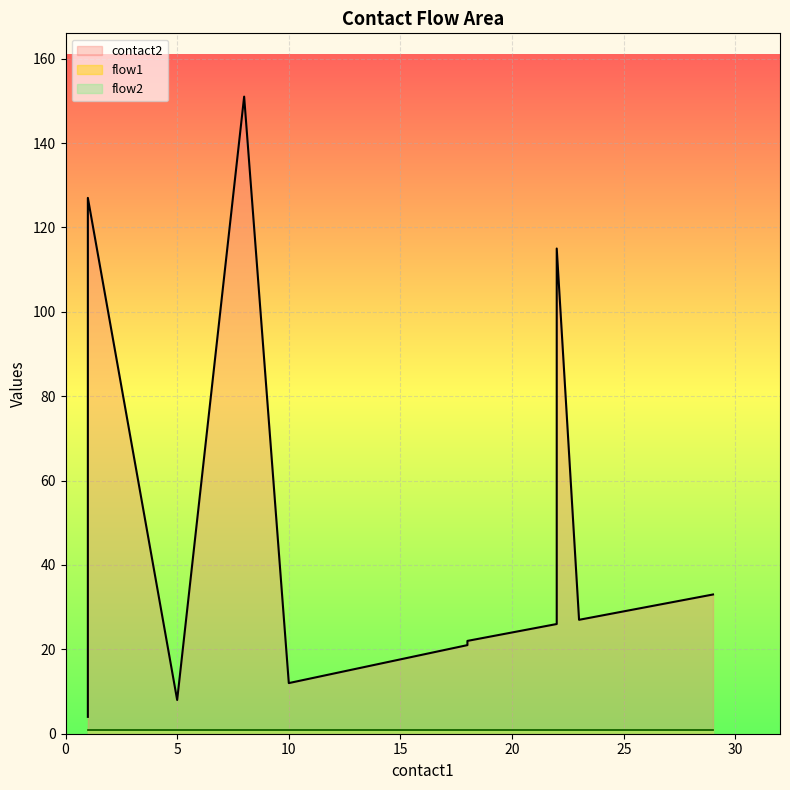

Reading left to right, what are all the values shown in this chart?

contact2: 4	11	127	8	151	12	21	22	23	24	25	26	115	27	28	29	30	31	32	33
flow1: 1	1	1	1	1	1	1	1	1	1	1	1	1	1	1	1	1	1	1	1
flow2: 1	1	1	1	1	1	1	1	1	1	1	1	1	1	1	1	1	1	1	1